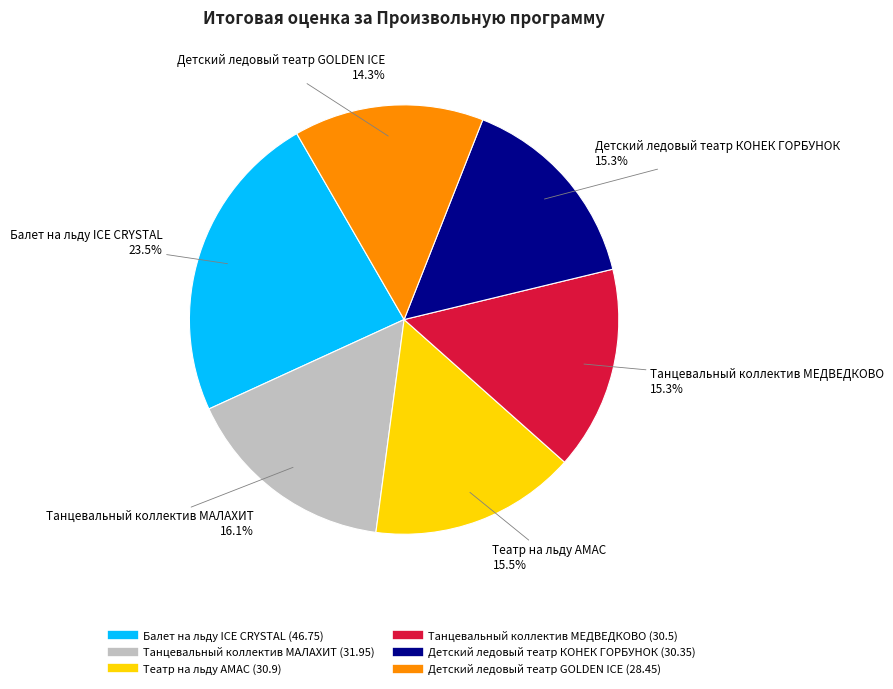

The Детский ледовый театр КОНЕК ГОРБУНОК slice represents 21% of the pie. True or false?

False